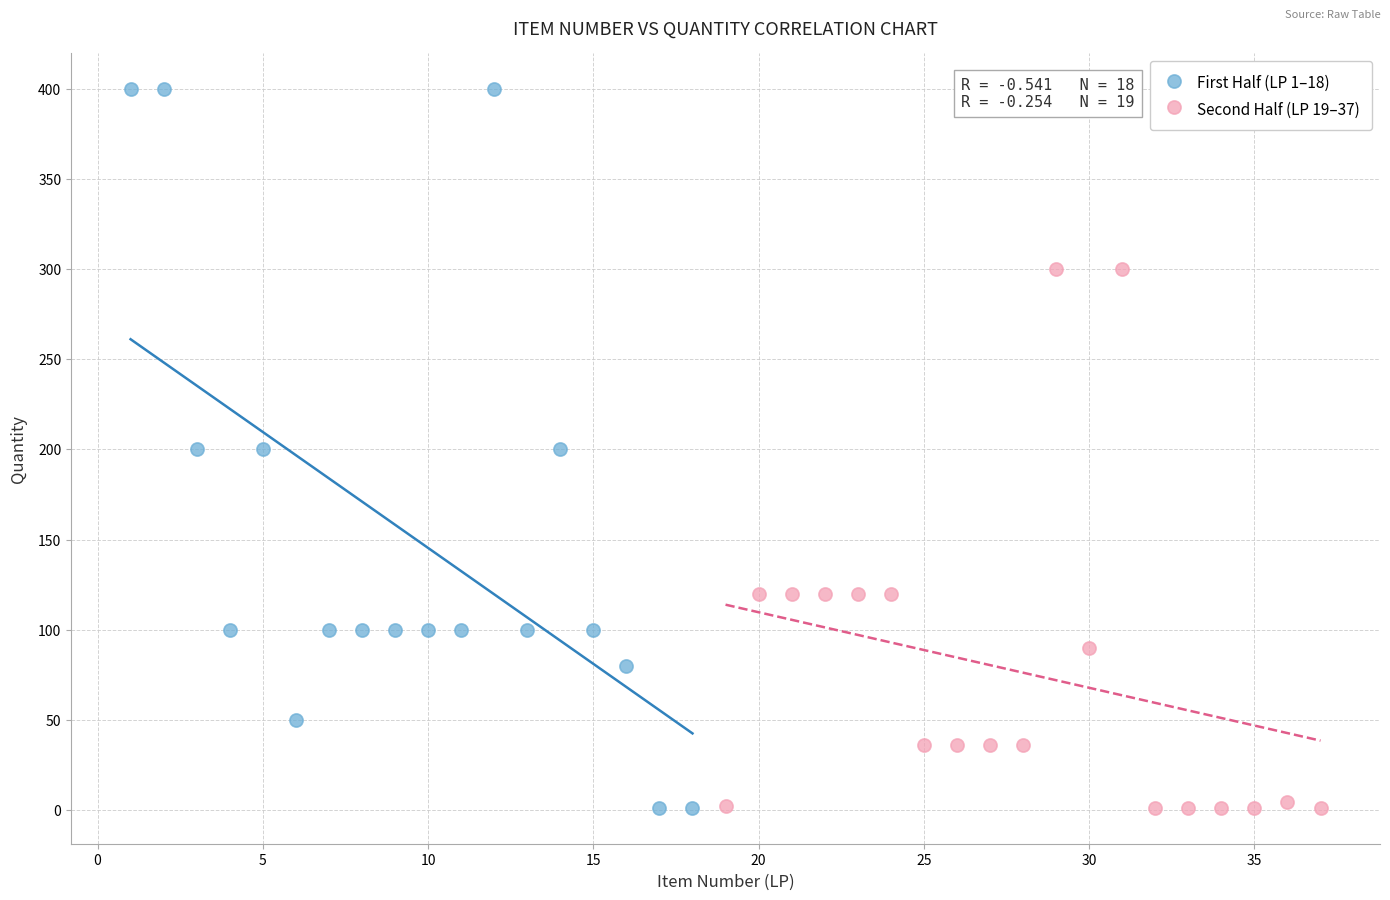

Which series reaches the maximum Y coordinate?

First Half (LP 1–18)